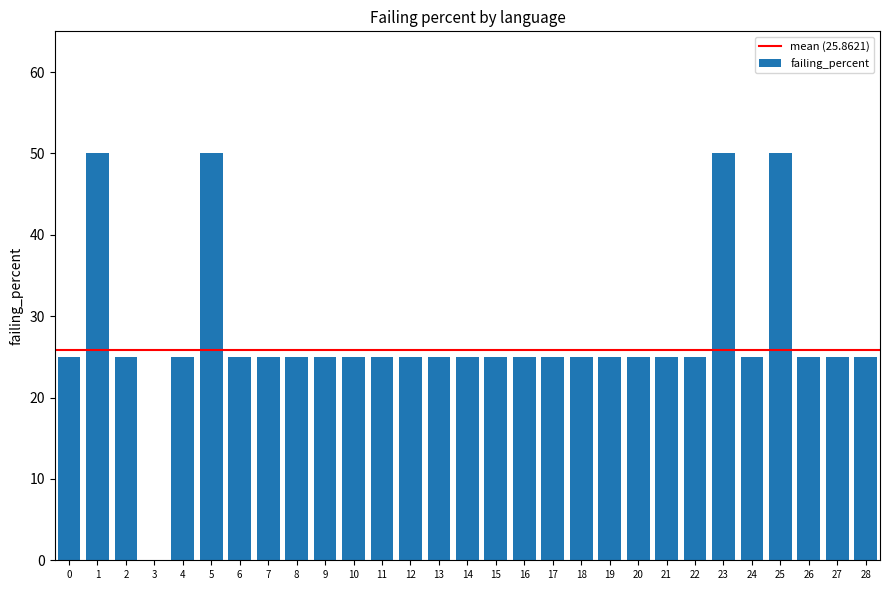

True or false: the data shows 25 at 12.

True